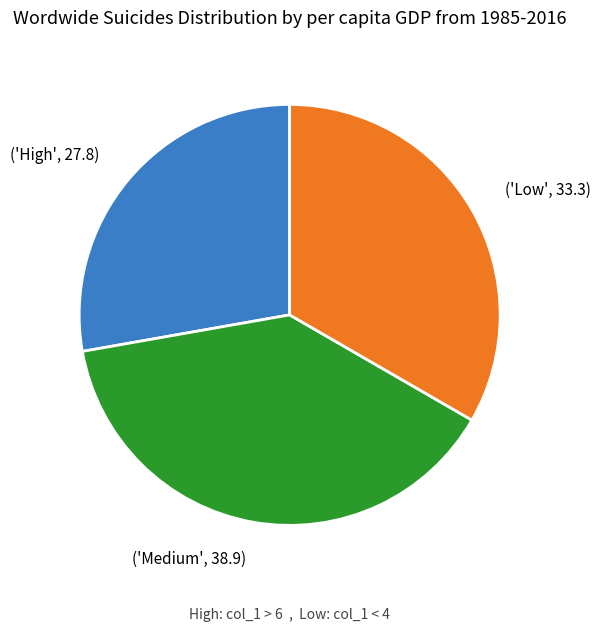

How many slices are in this pie chart?

3